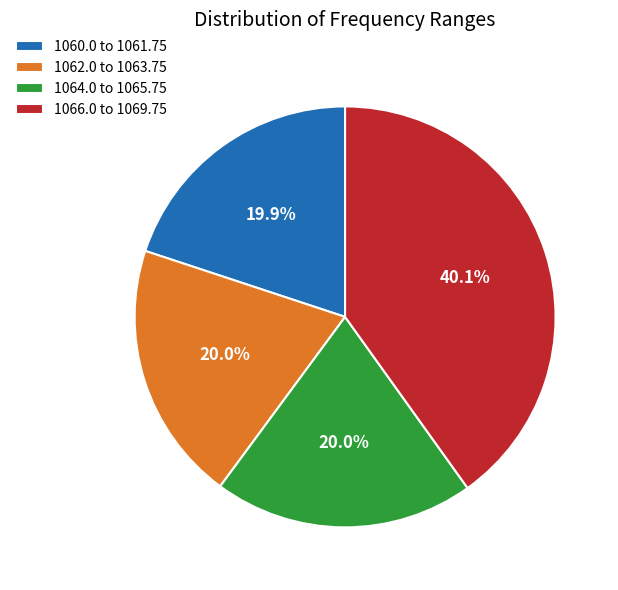

To the nearest percent, what is the average slice percentage?

25%